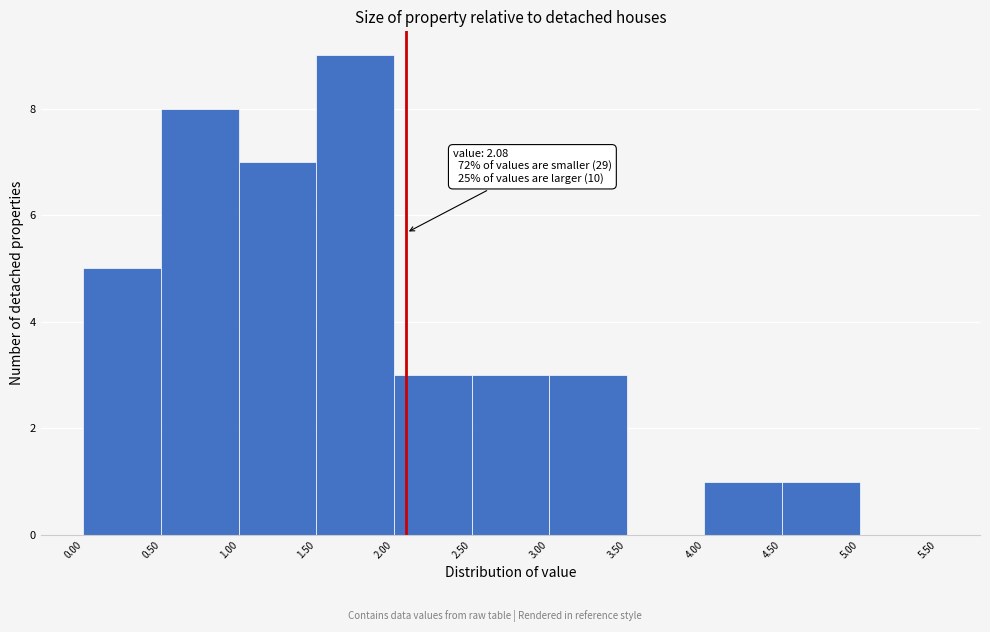

Which range on the x-axis has the tallest bar?

1.50 to 2.00